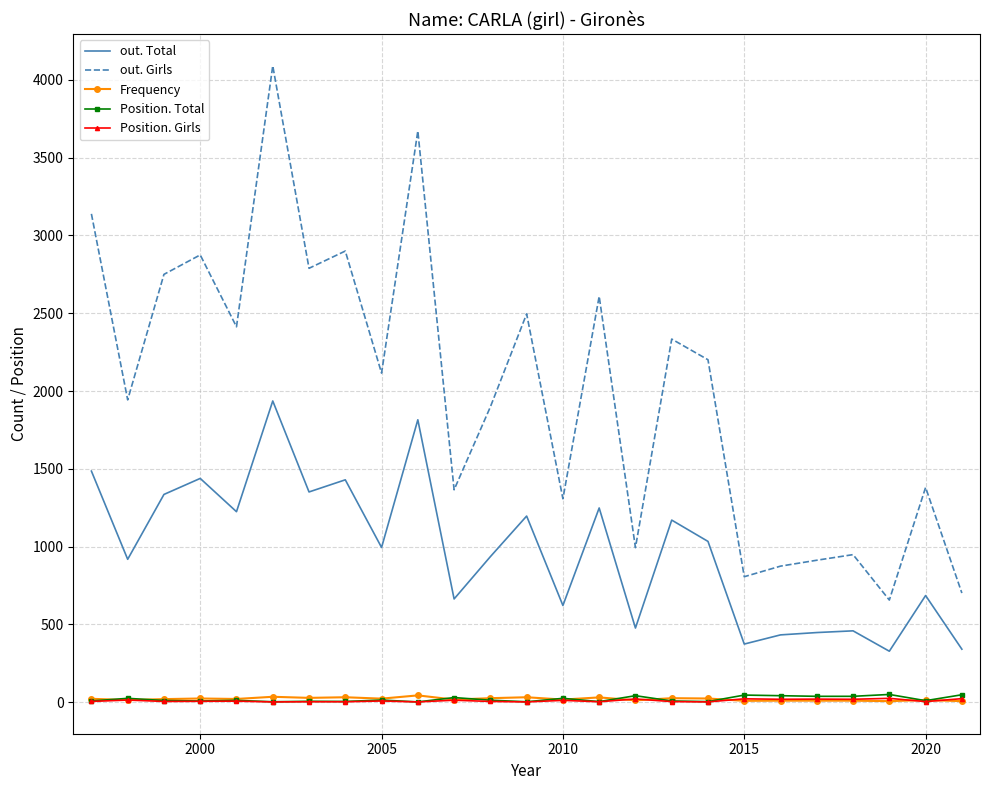

At how many categories does at least one series exceed 4012?

1